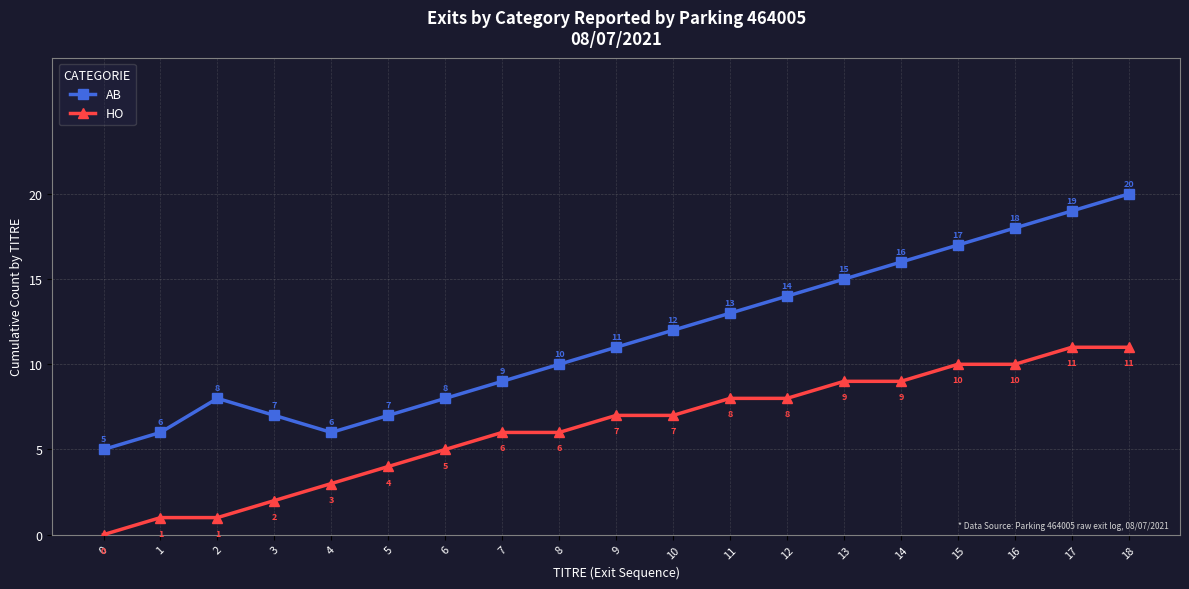

Reading left to right, what are all the values shown in this chart?

AB: 5	6	8	7	6	7	8	9	10	11	12	13	14	15	16	17	18	19	20
HO: 0	1	1	2	3	4	5	6	6	7	7	8	8	9	9	10	10	11	11